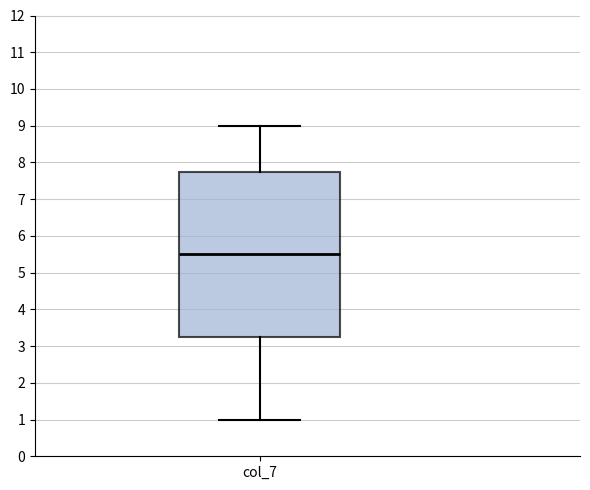

Where is the lower edge of the box for col_7 on the y-axis? The values are not printed on the chart, so give them approximately, as read against the axis.

3.3